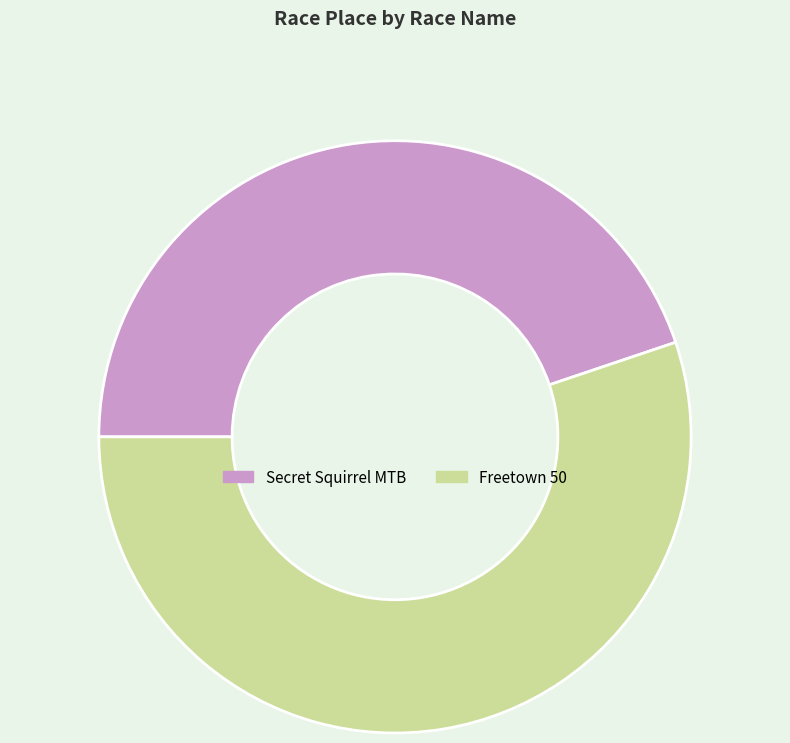

Approximately how many times larger is the value at Secret Squirrel MTB compared to Freetown 50?

0.8